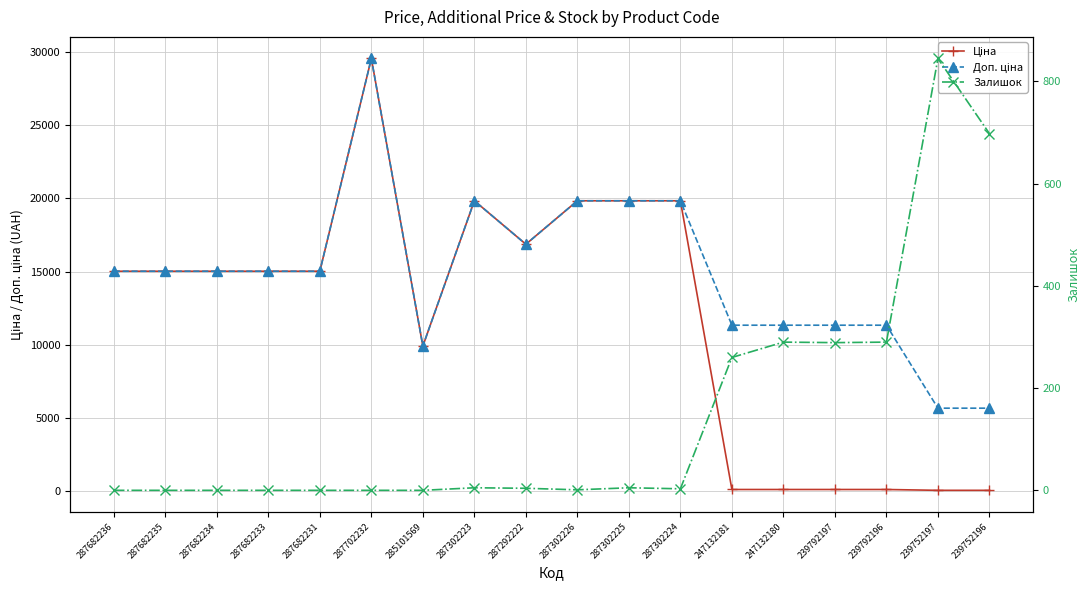

Between 287682233 and 239752197, which is larger?

287682233